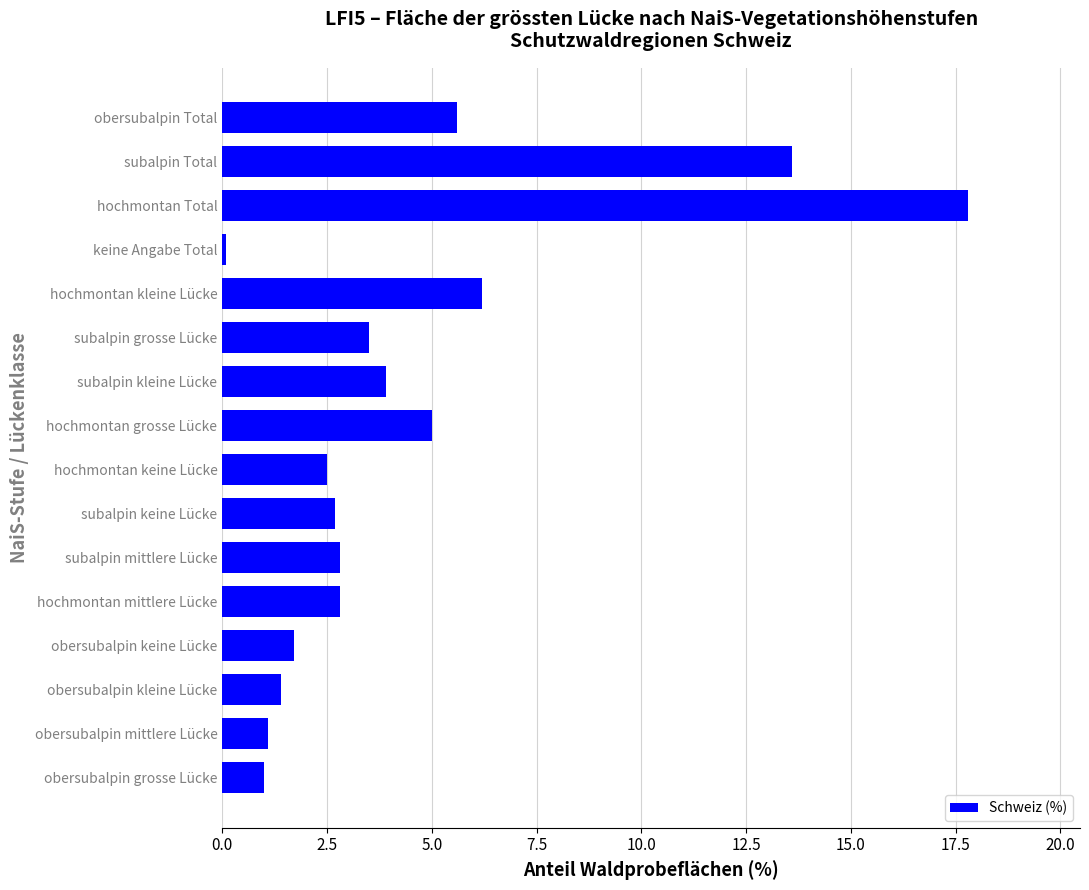

The value at hochmontan mittlere Lücke is 5.0. True or false?

False